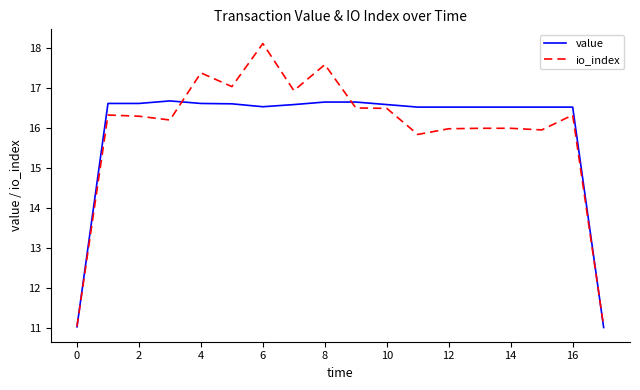

Which series has the widest spread of values?

io_index